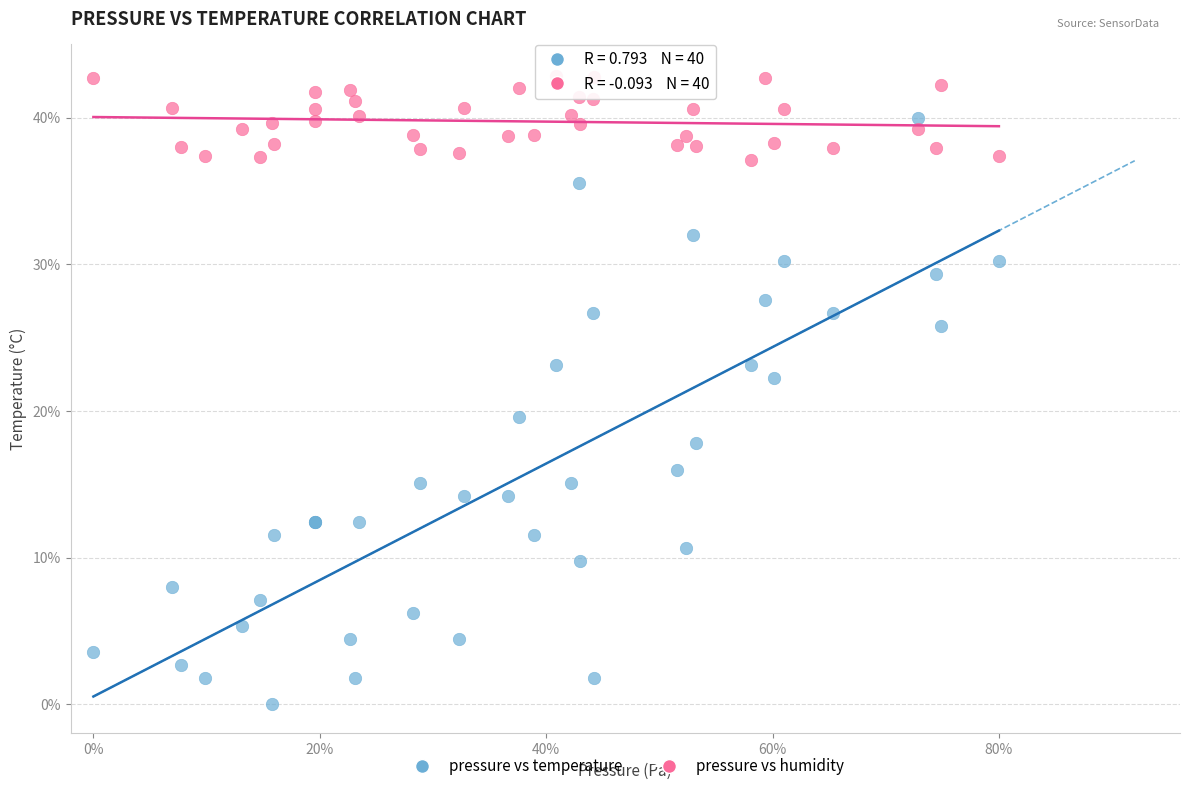

Which series has the widest spread of Y values?

pressure vs temperature